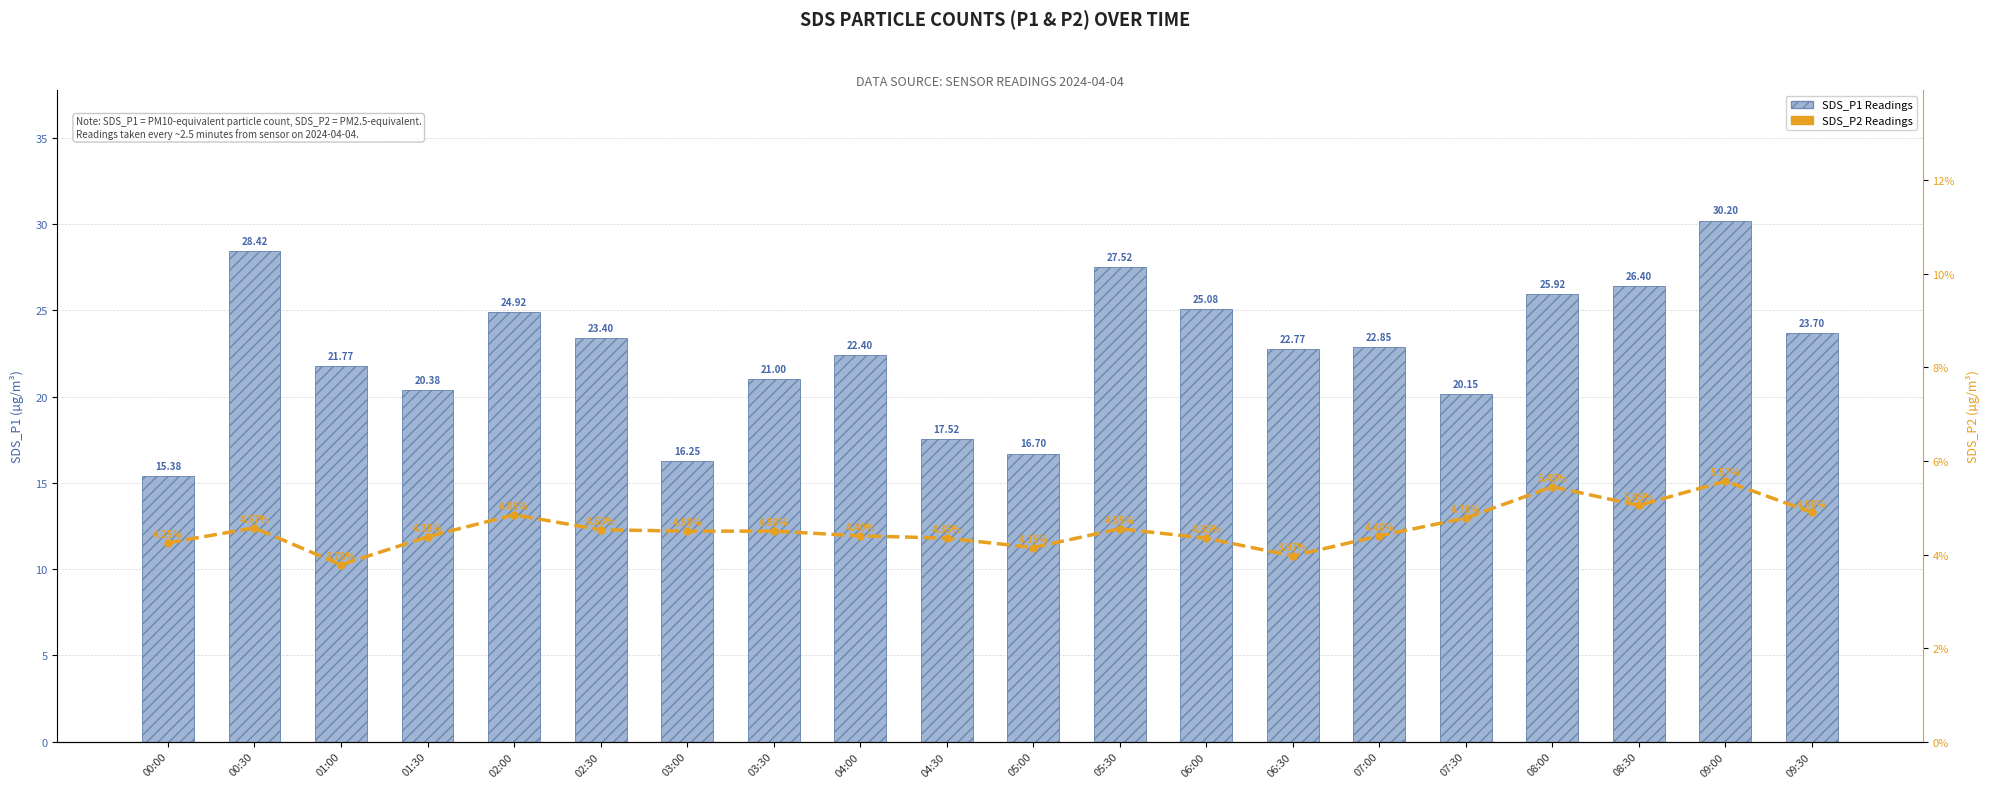

How many values in the SDS_P1 series exceed 22?

12